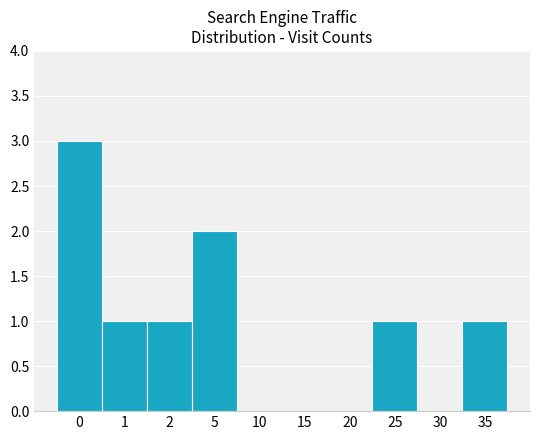

How many data points does each series have?

10